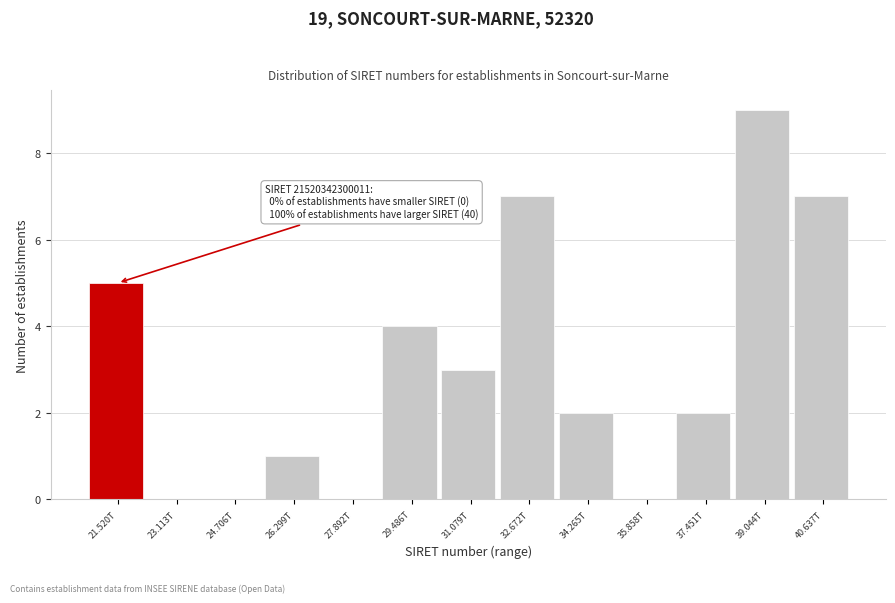

Reading left to right, transcribe all the data shown in this chart.

21.520T=5	23.113T=0	24.706T=0	26.299T=1	27.892T=0	29.486T=4	31.079T=3	32.672T=7	34.265T=2	35.858T=0	37.451T=2	39.044T=9	40.637T=7